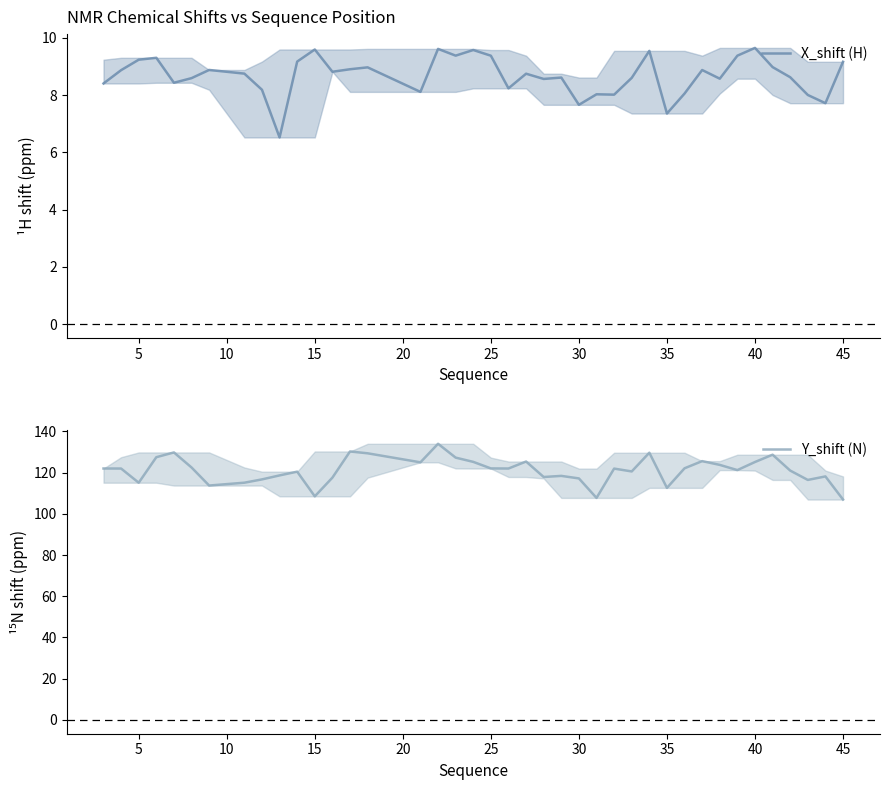

How many distinct data groups are displayed?

2